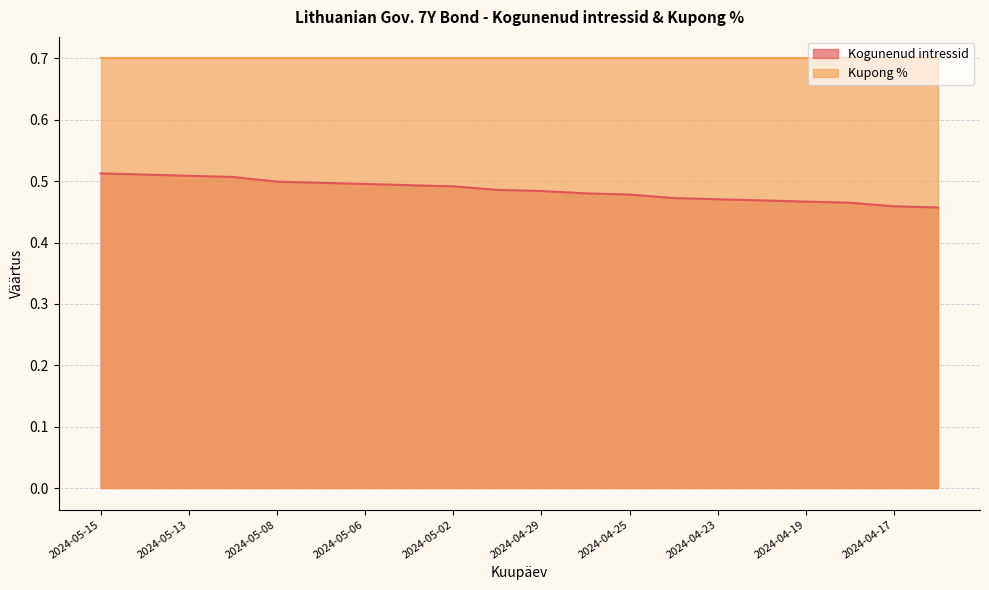

The chart shows a value of 0.8 at 2024-04-30. True or false?

False